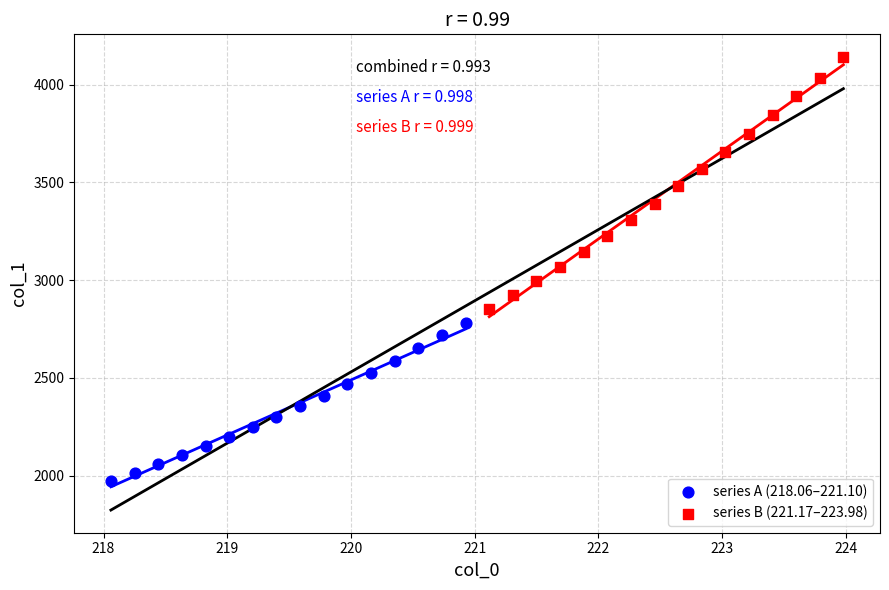

Which series reaches the minimum Y coordinate?

series A (218.06–221.10)